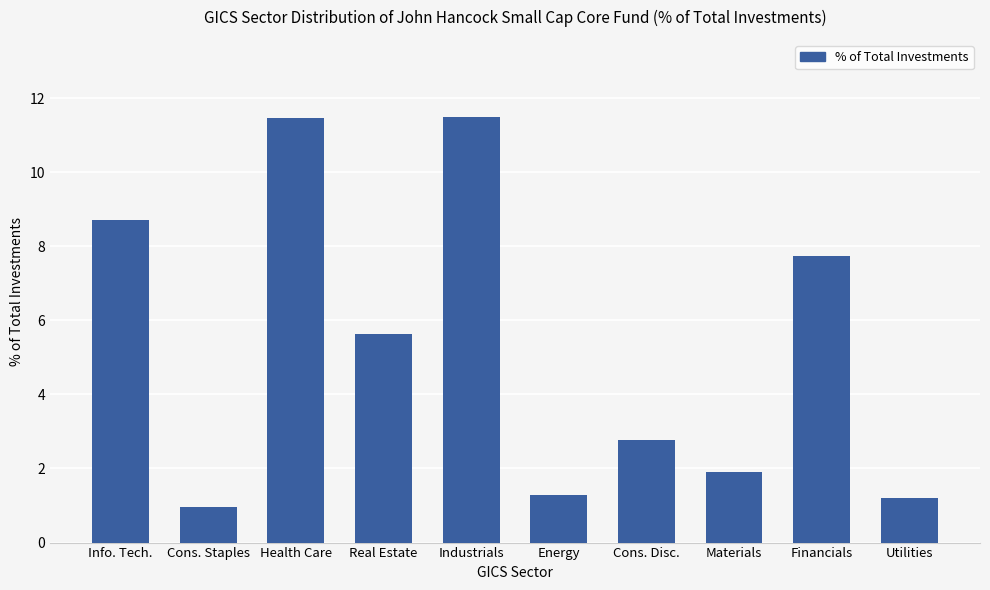

Count the number of data series in this chart.

1